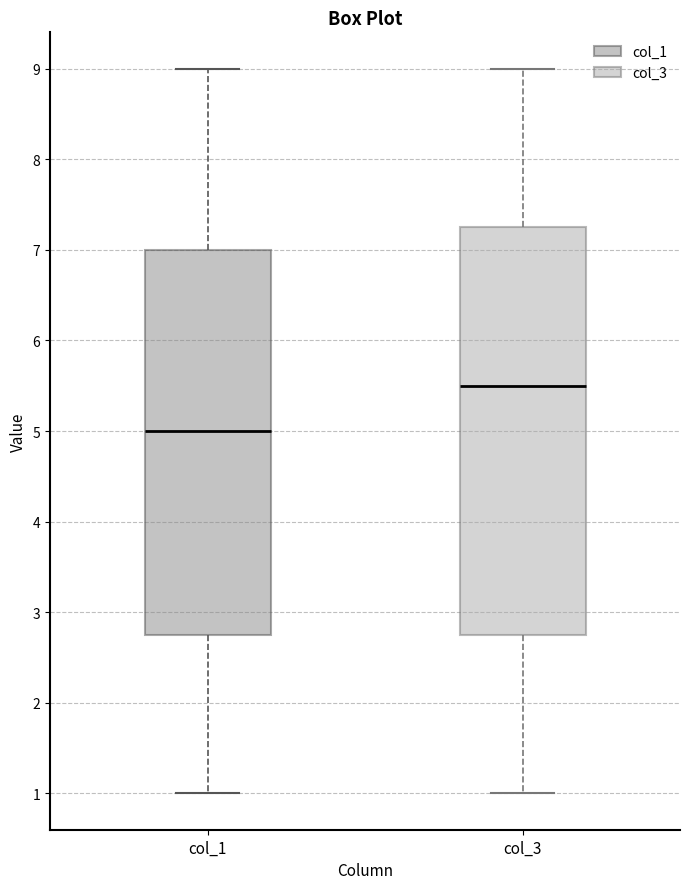

Reading left to right, read every box against the y-axis: the position of its median line, the range the box covers, and the ends of its whiskers. The values are not printed on the chart, so give them approximately, as read against the axis.

col_1: median 5.0, box 2.8 to 7.0, whiskers 1.0 to 9.0
col_3: median 5.5, box 2.8 to 7.3, whiskers 1.0 to 9.0